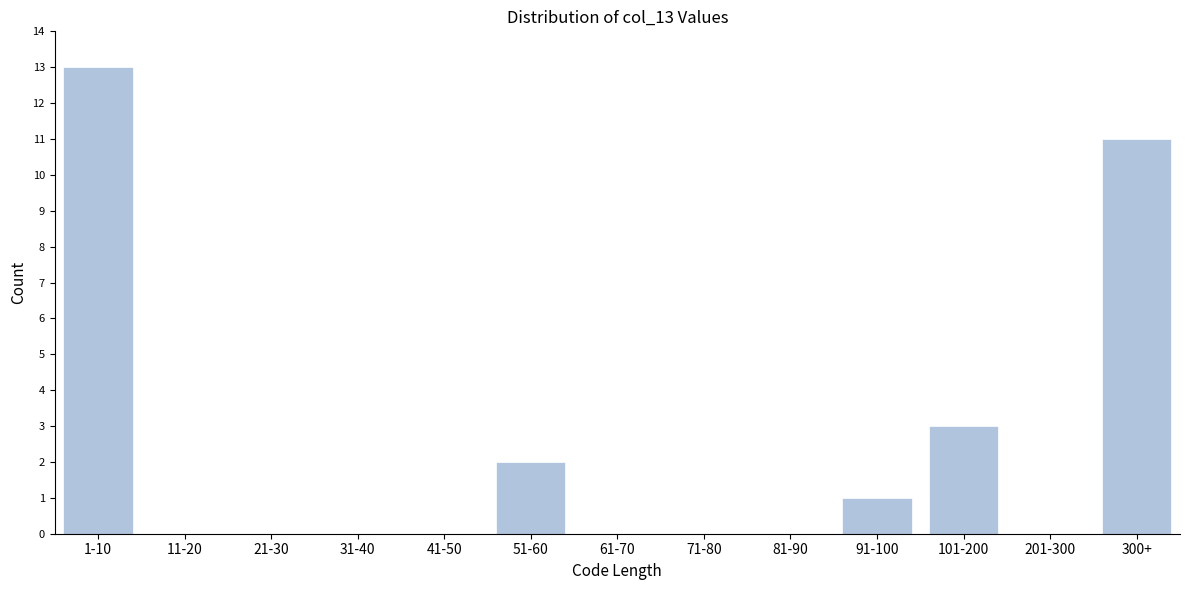

Reading right to left, what are all the values shown in this chart?

300+=11	201-300=0	101-200=3	91-100=1	81-90=0	71-80=0	61-70=0	51-60=2	41-50=0	31-40=0	21-30=0	11-20=0	1-10=13